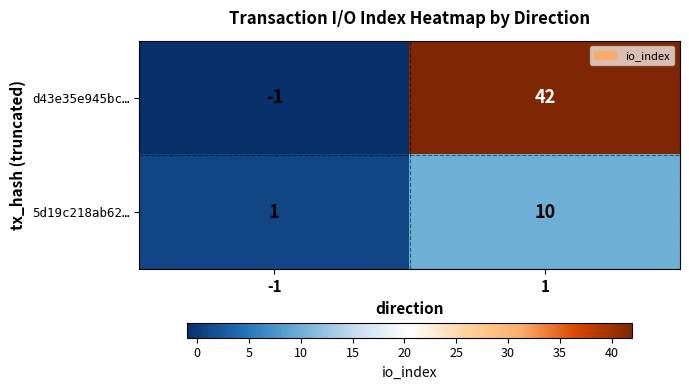

Which series has the largest total across all categories?

d43e35e945bc…